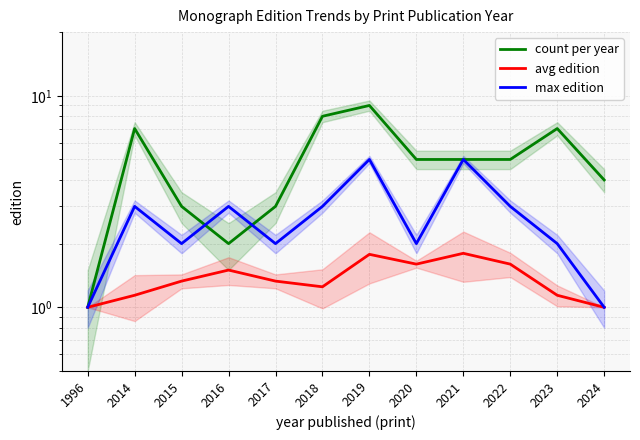

What is the value of the avg edition point at the 4th from the left?

1.5